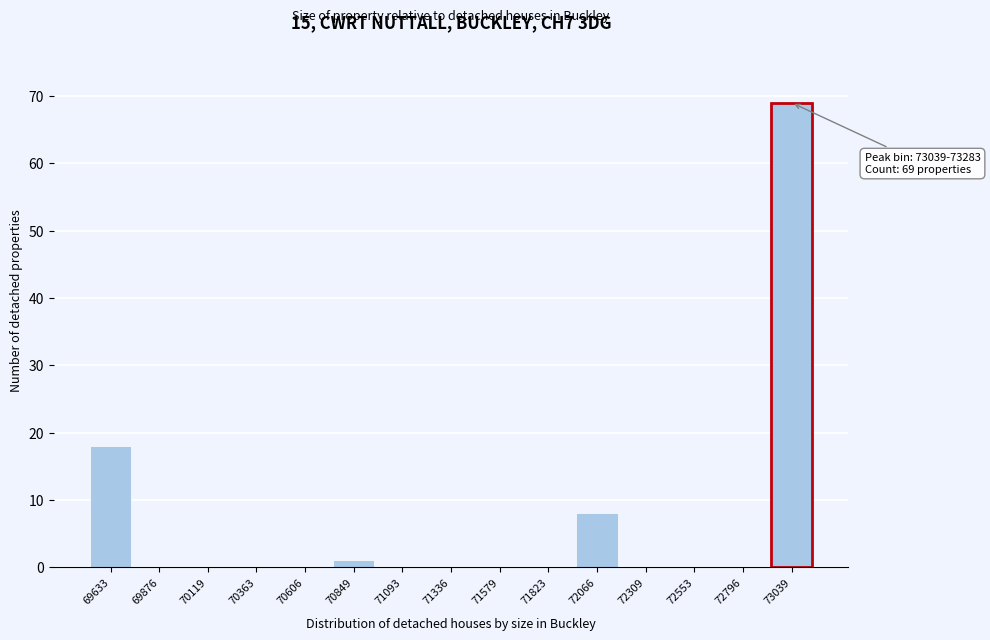

Reading left to right, list all the values displayed in this chart.

69633=18	69876=0	70119=0	70363=0	70606=0	70849=1	71093=0	71336=0	71579=0	71823=0	72066=8	72309=0	72553=0	72796=0	73039=69